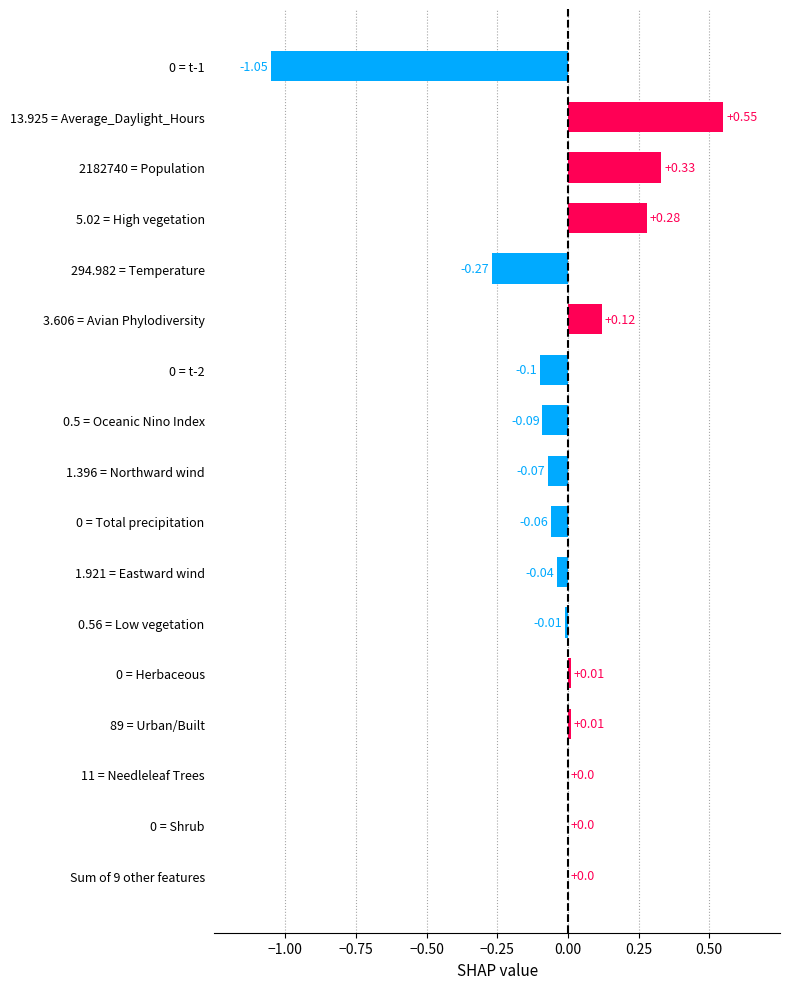

What is the sum of all values?

-0.4